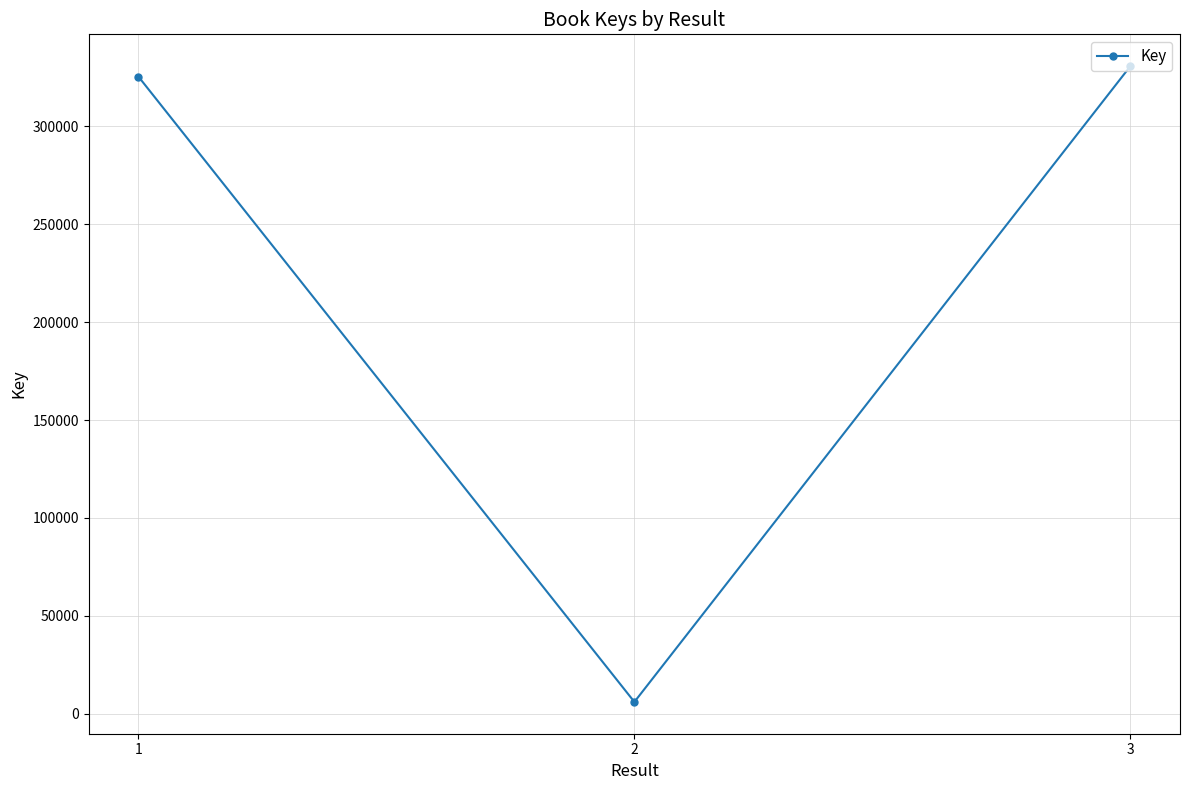

At which label is the value closest to 168393?

1